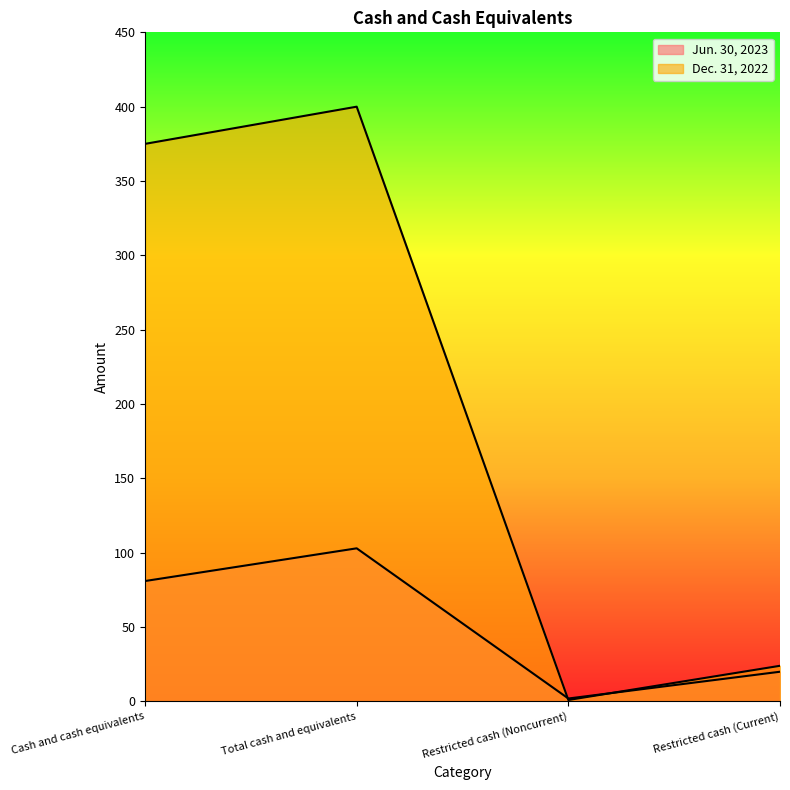

Between Cash and cash equivalents and Restricted cash (Noncurrent), which series saw the biggest shift?

Dec. 31, 2022